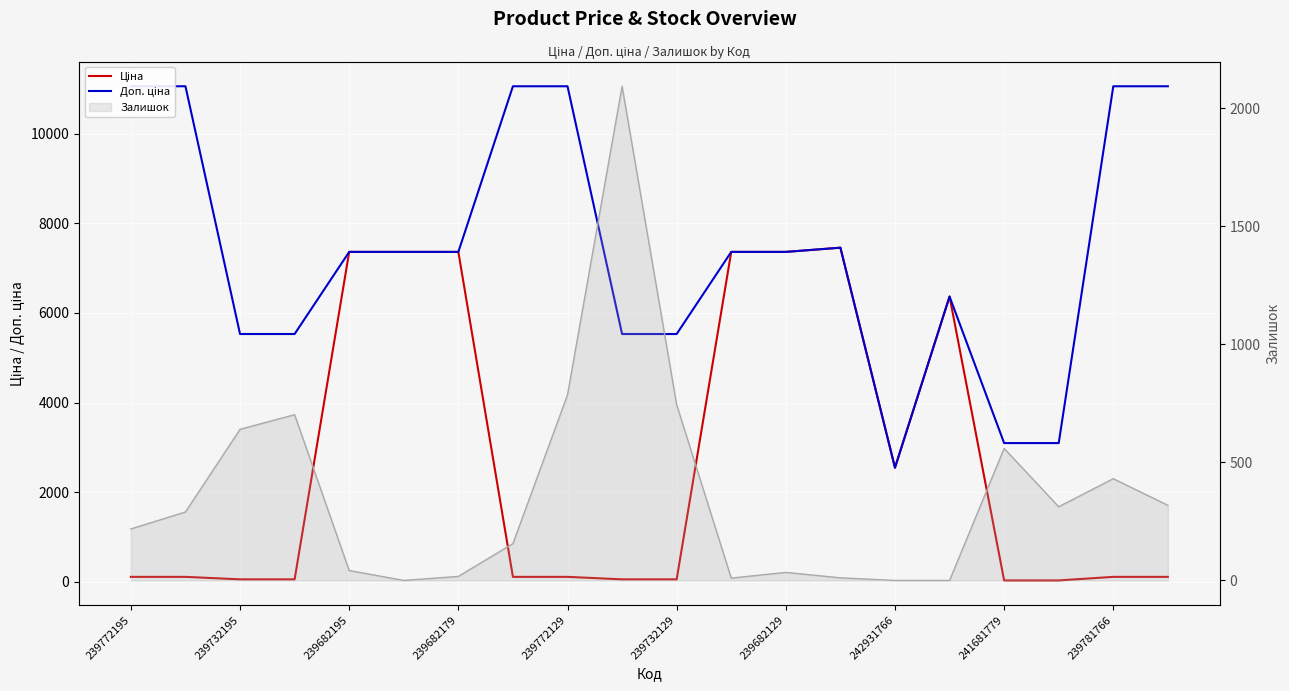

At which label does Ціна first exceed 110?

239772195